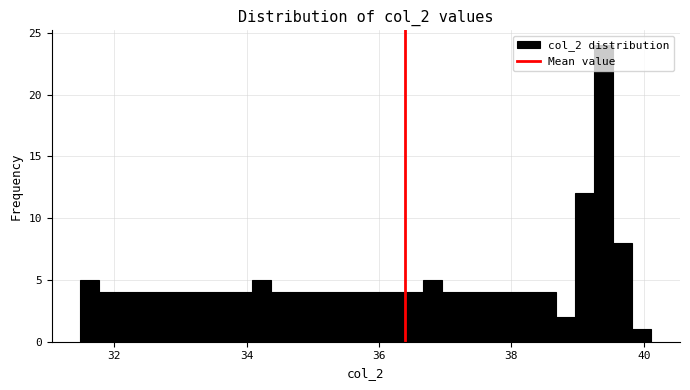

Read against the x-axis, roughly where is the centre of the tallest bar?

39.4